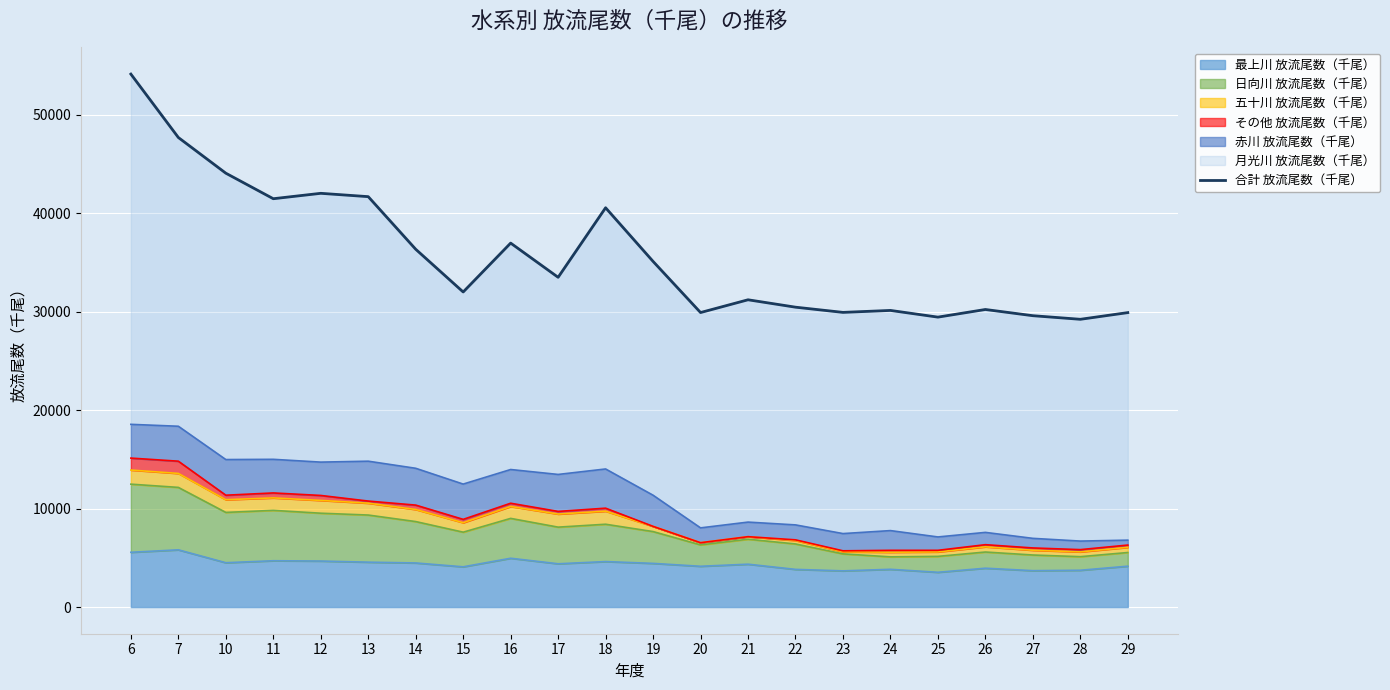

Reading left to right, list all the values displayed in this chart.

54132	47692	44067	41474	42023	41684	36341	32002	36967	33493	40557	35107	29914	31210	30459	29930	30129	29448	30224	29593	29228	29907